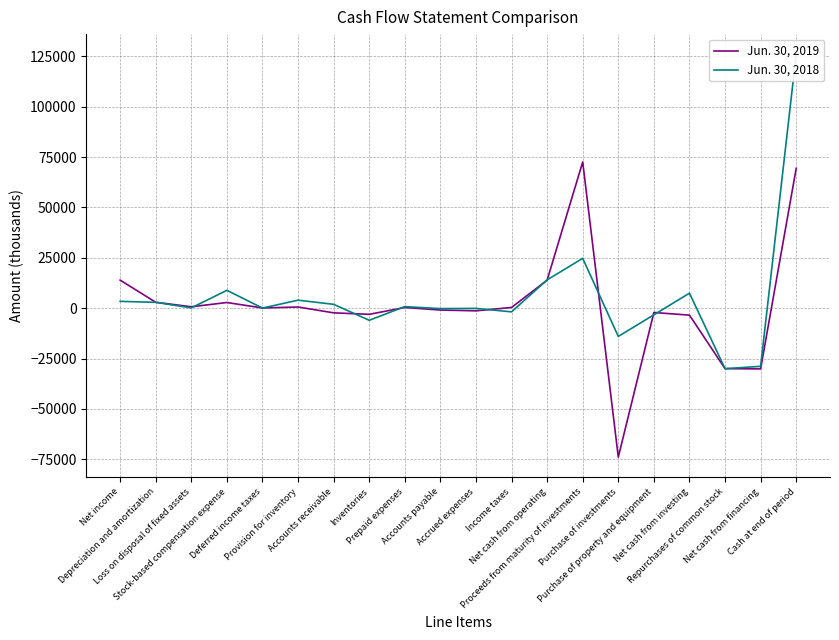

What is the spread (max minus min) of values at Accounts receivable?

4219